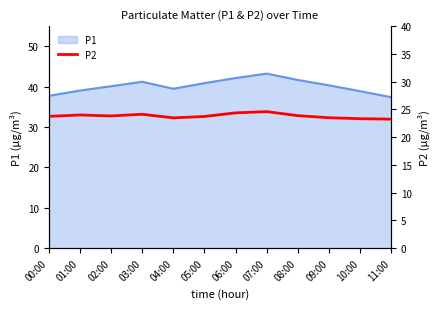

The value of P1 at 06:00 is 63.8. True or false?

False